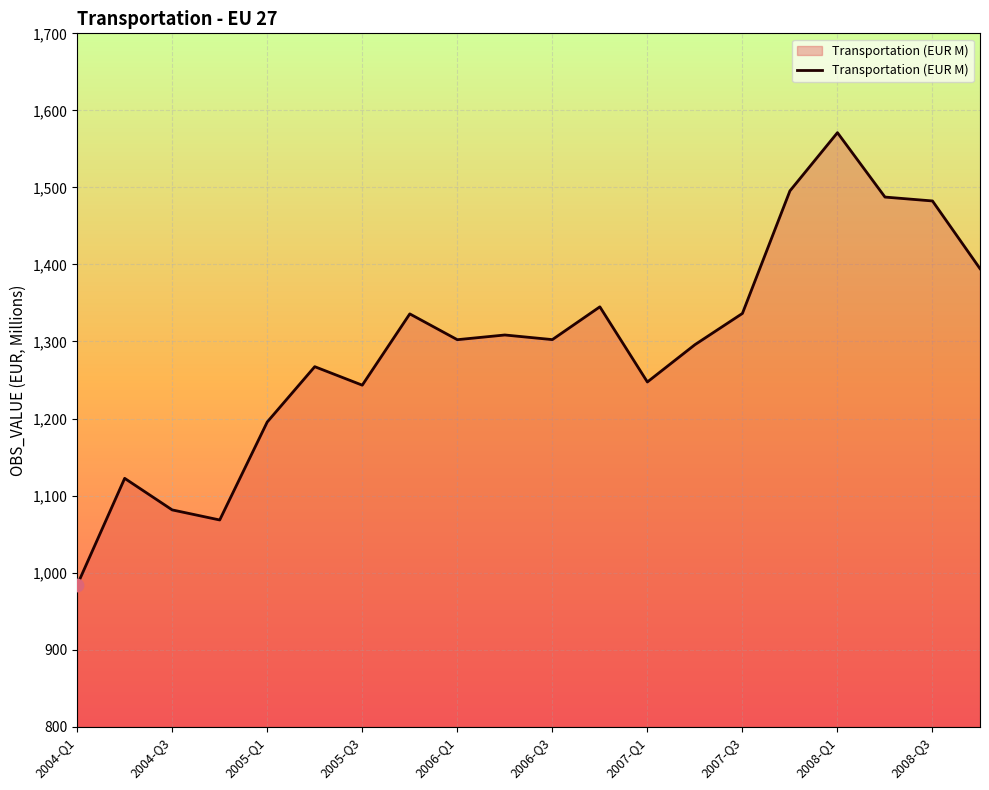

What is the minimum value shown in the chart?

983.8